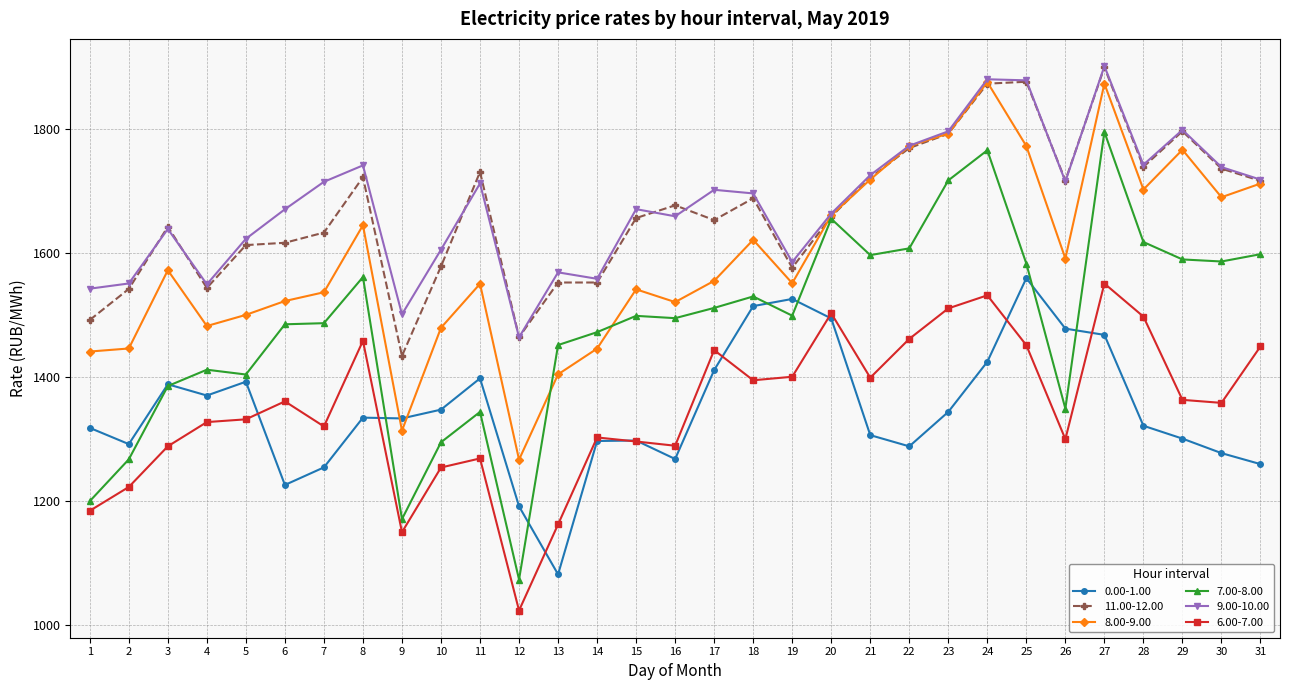

Is it true that 11.00-12.00 equals 2938.3 at 26?

False